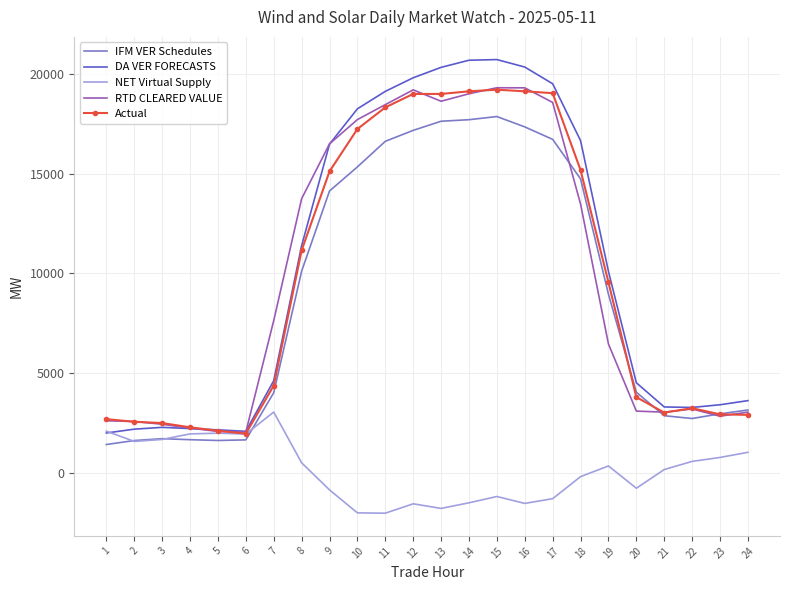

The value of NET Virtual Supply at 4 is 1962.1. True or false?

True